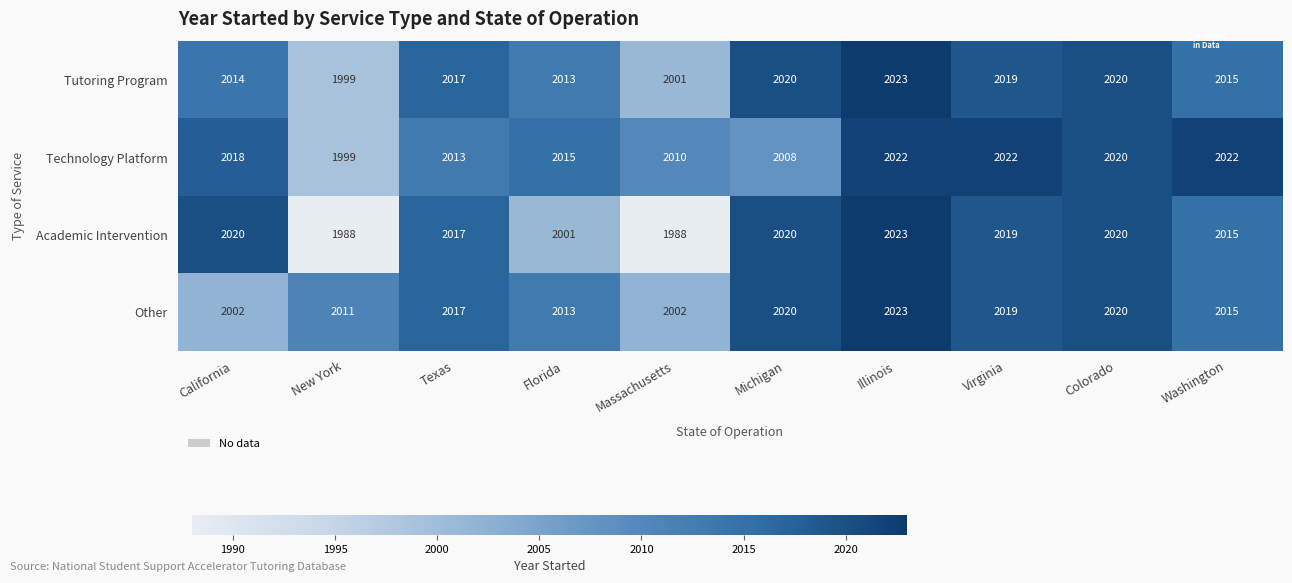

What is the spread (max minus min) of values at Michigan?

12